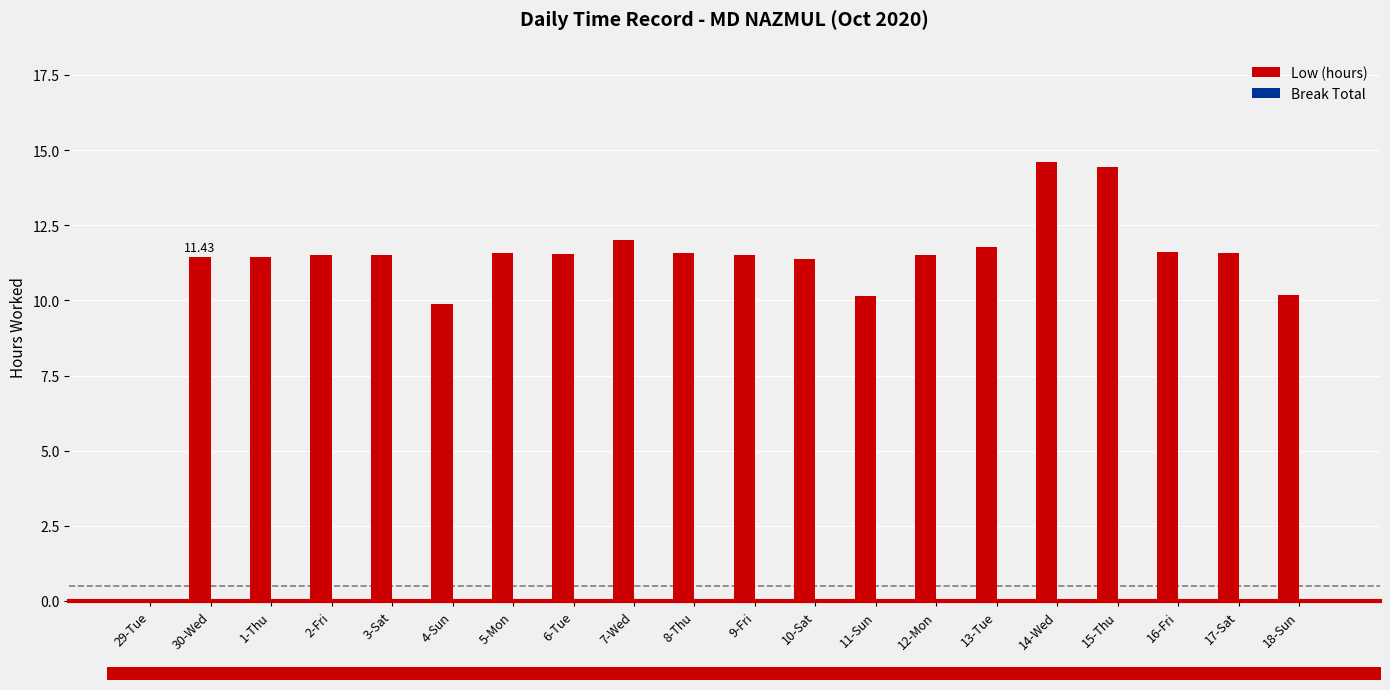

Between 29-Tue and 8-Thu, which is larger?

8-Thu